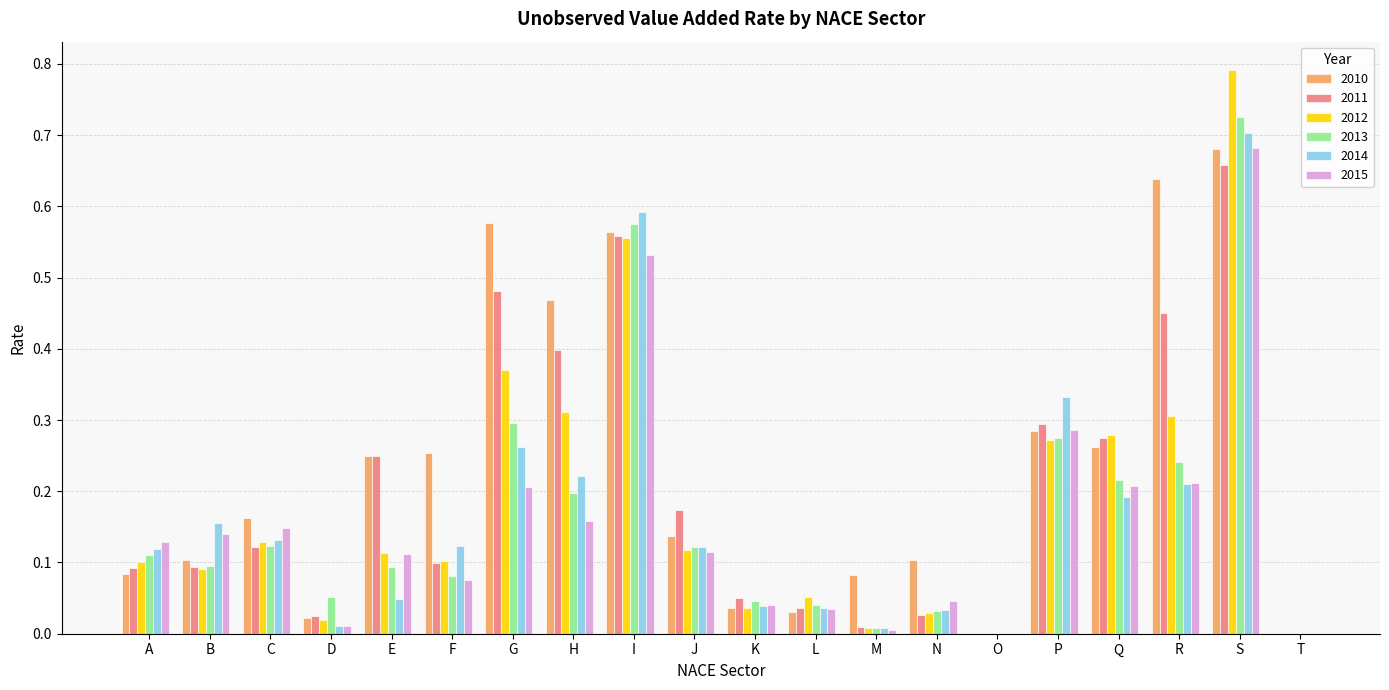

What is the total value across all series at R?

2.1